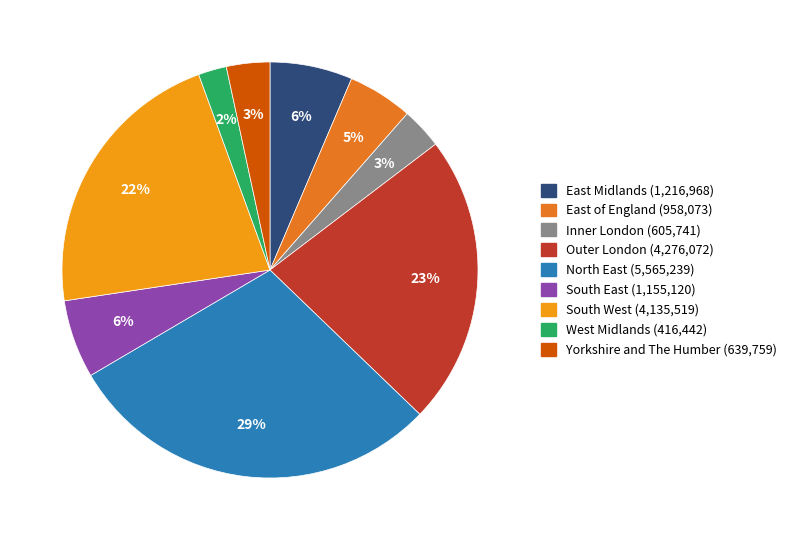

Is there any slice that represents more than half of the pie?

No